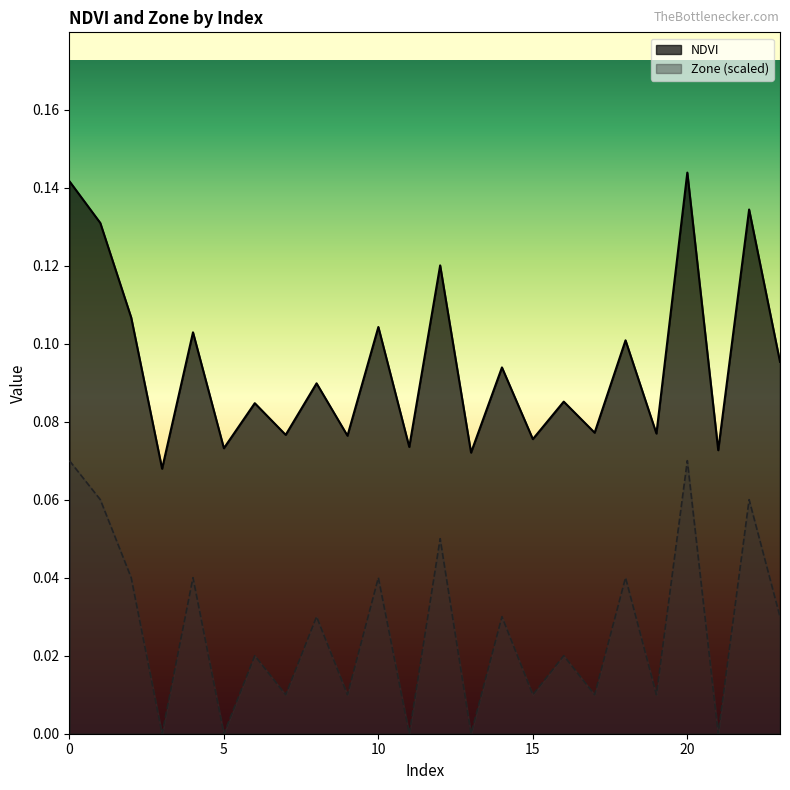

Read the NDVI value at 17.

0.1